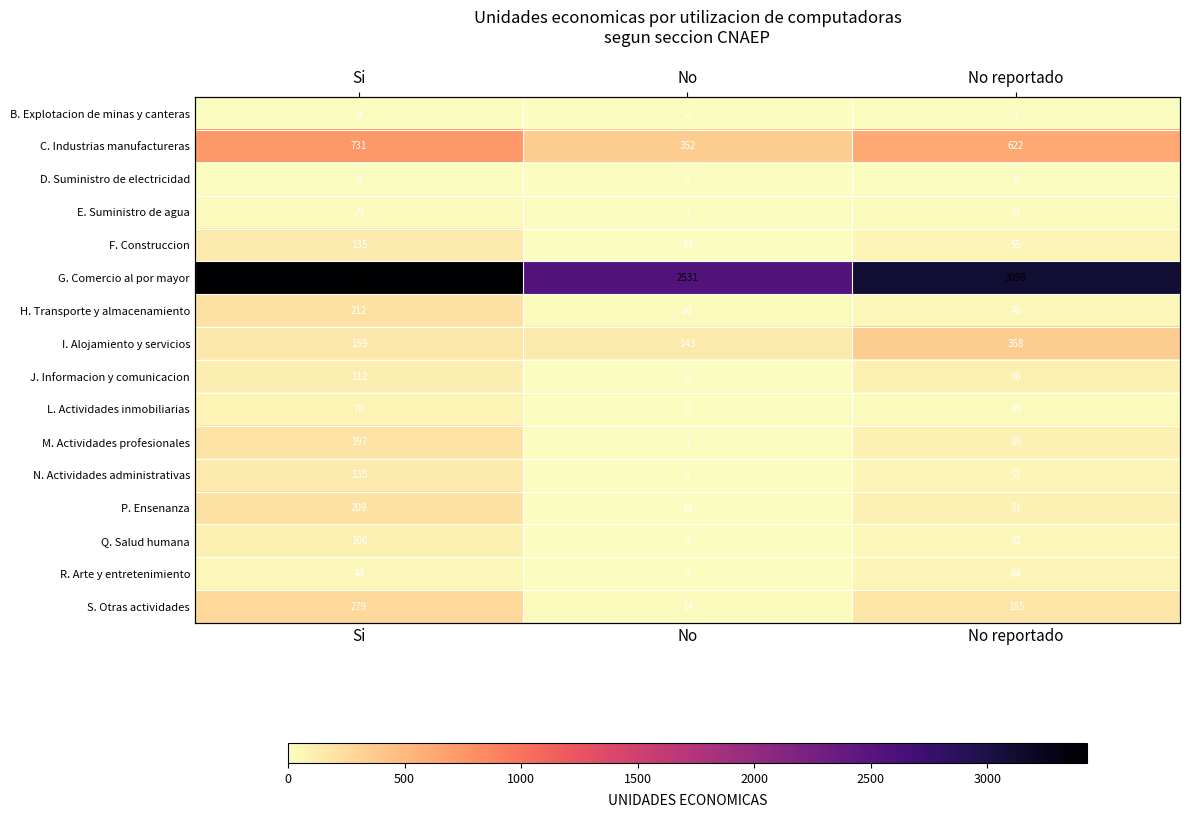

Rank the categories by N. Actividades administrativas value from lowest to highest.

No, No reportado, Si